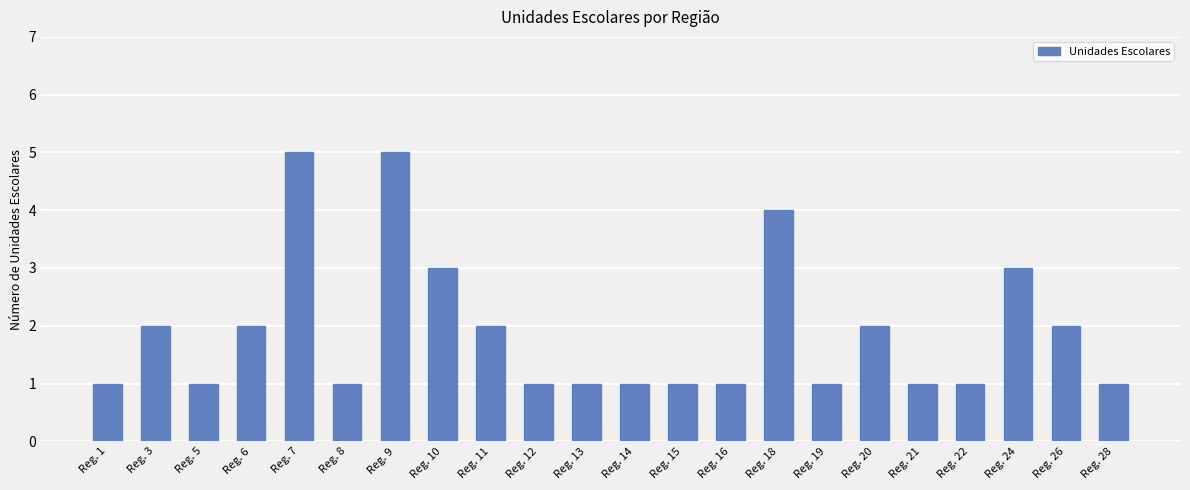

Count the values in the range 1 to 2.

17